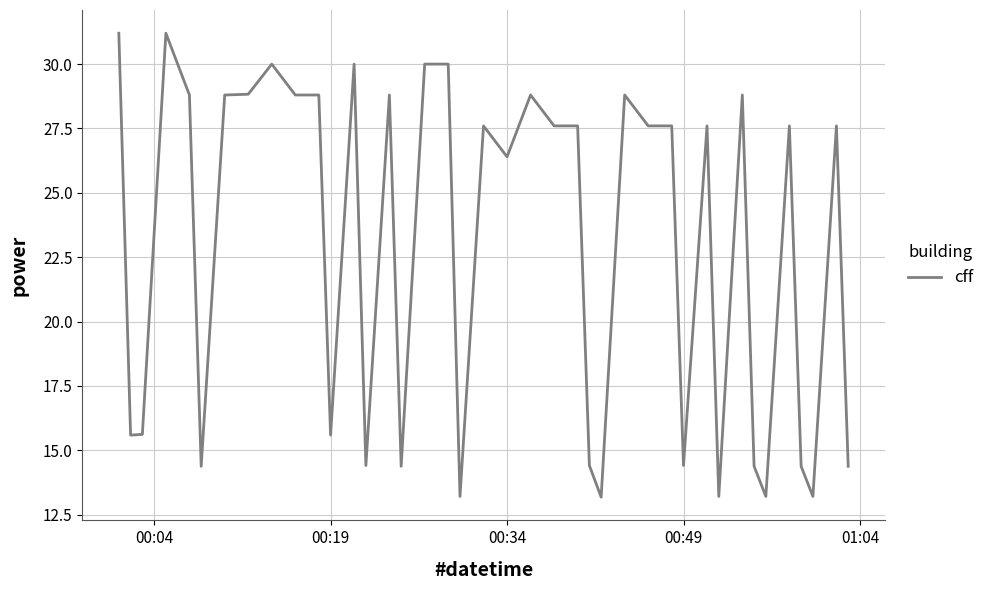

Reading left to right, extract all data points from this chart.

31.2	15.6	15.6	31.2	28.8	14.4	28.8	28.8	30.0	28.8	28.8	15.6	30.0	14.4	28.8	14.4	30.0	30.0	13.2	27.6	26.4	28.8	27.6	27.6	14.4	13.2	28.8	27.6	27.6	14.4	27.6	13.2	28.8	14.4	13.2	27.6	14.4	13.2	27.6	14.4